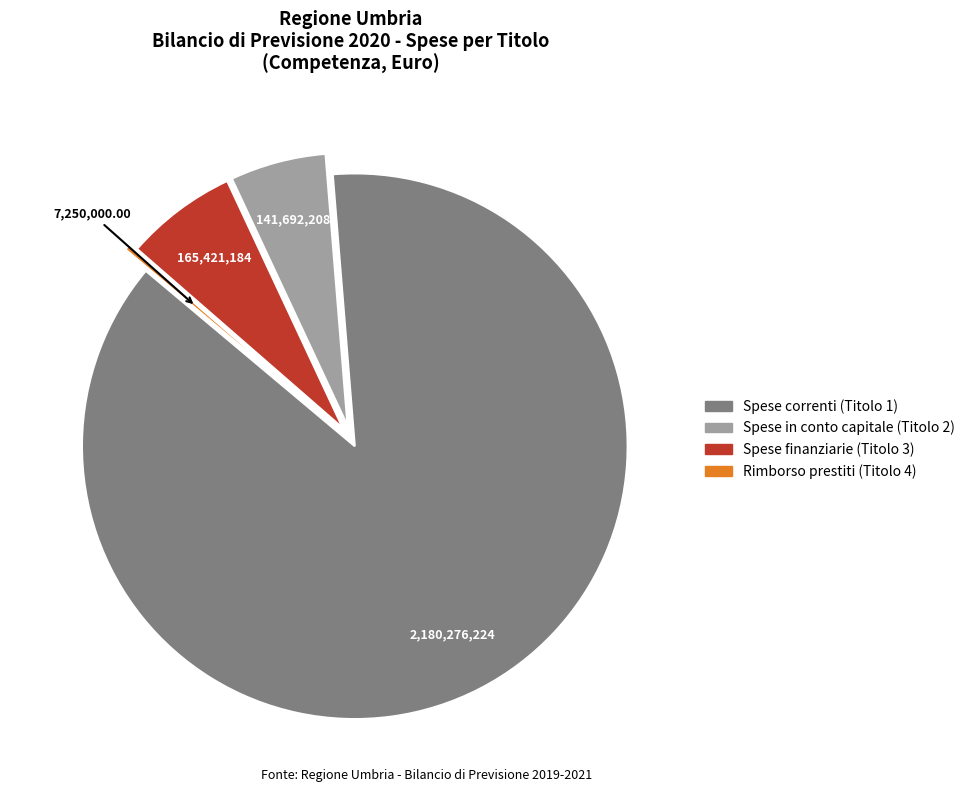

Which category accounts for the majority?

Spese correnti (Titolo 1)